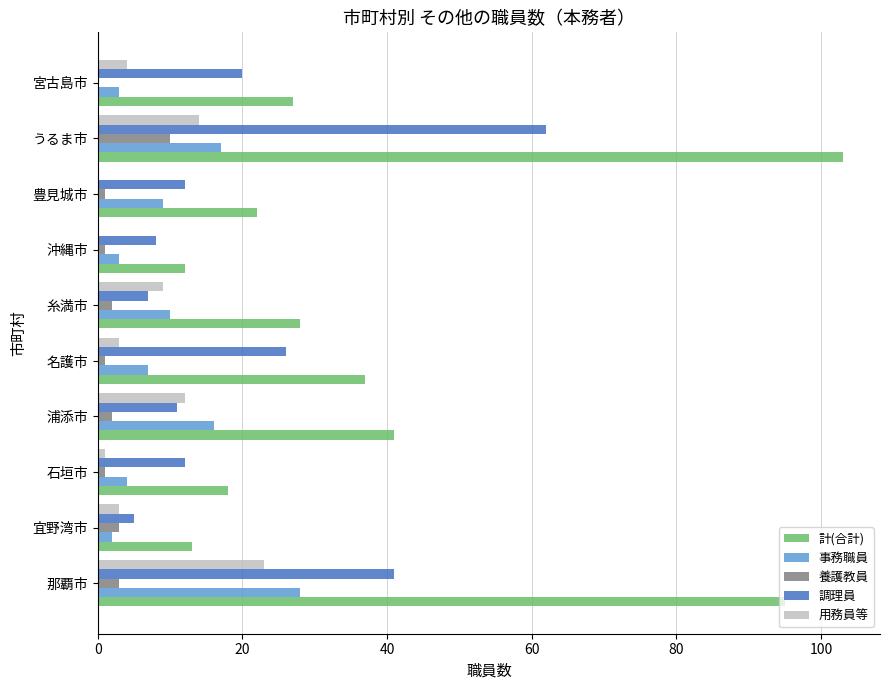

Between 那覇市 and 浦添市, which series saw the biggest shift?

計(合計)